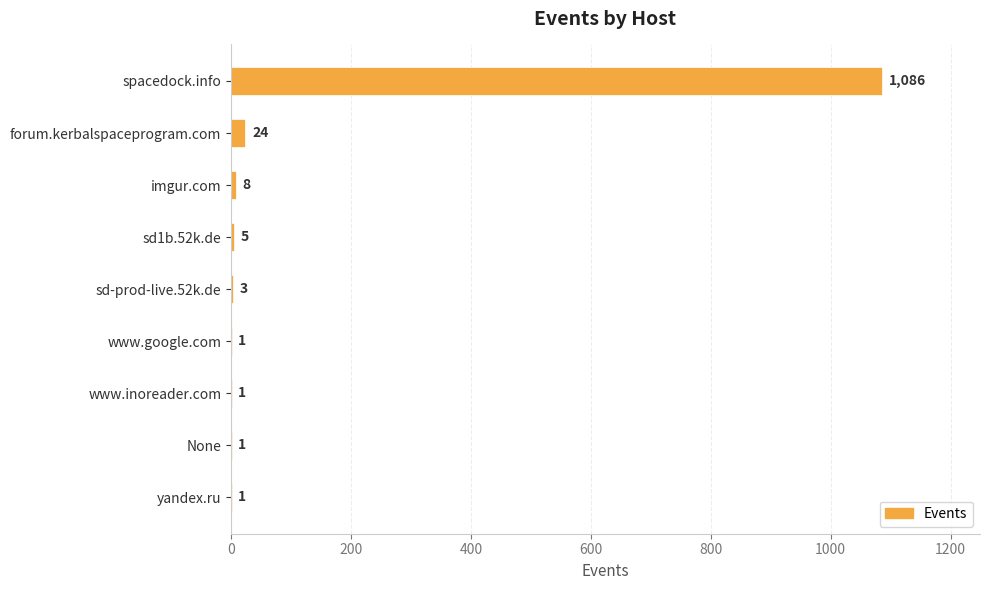

Which label corresponds to the largest value in the chart?

spacedock.info